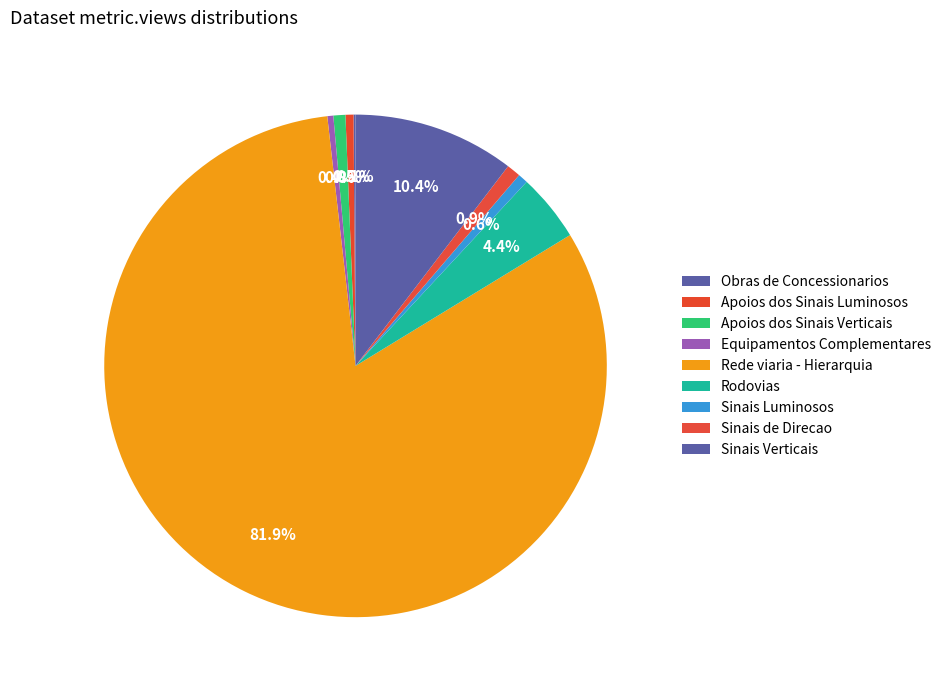

The Rede viaria - Hierarquia slice represents 82% of the pie. True or false?

True